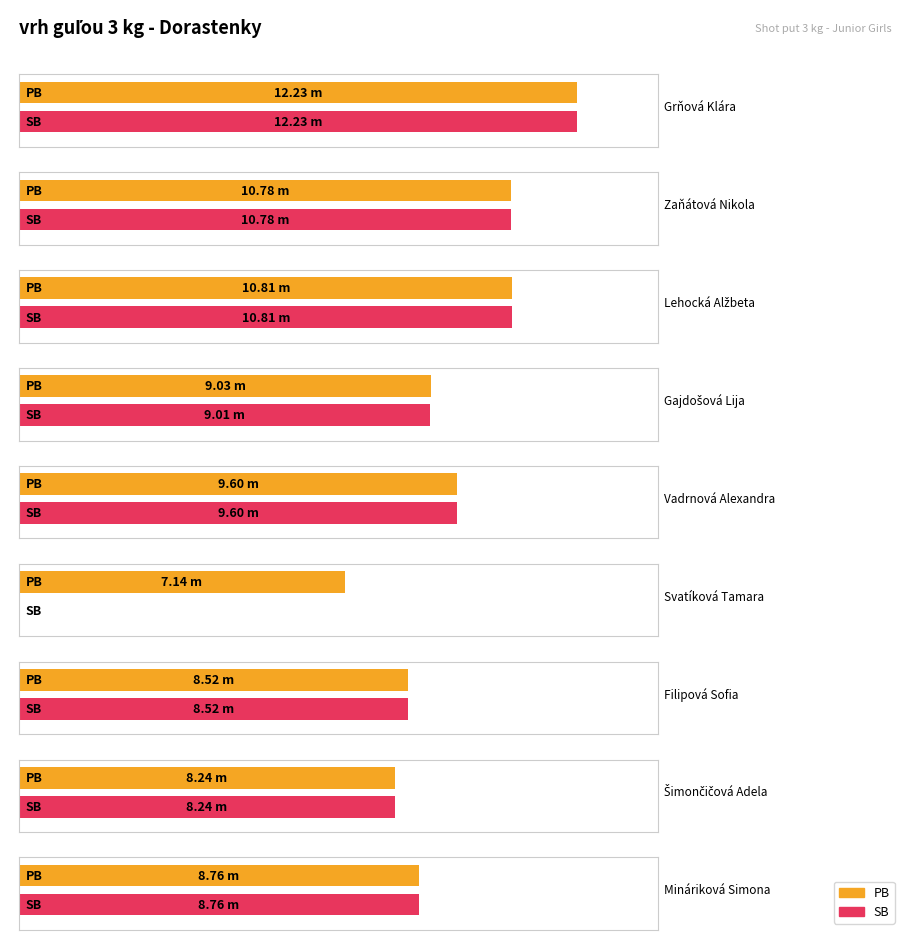

What is the approximate value of PB at Vadrnová Alexandra?

9.6